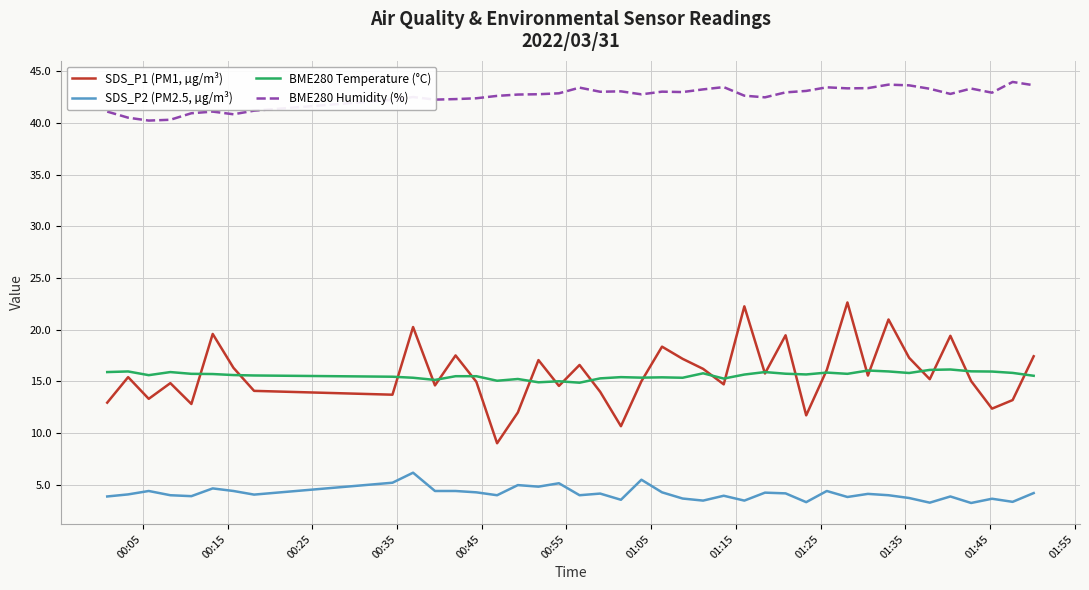

What is the difference between the maximum and minimum values in the SDS_P1 (PM1, µg/m³) series?

13.6